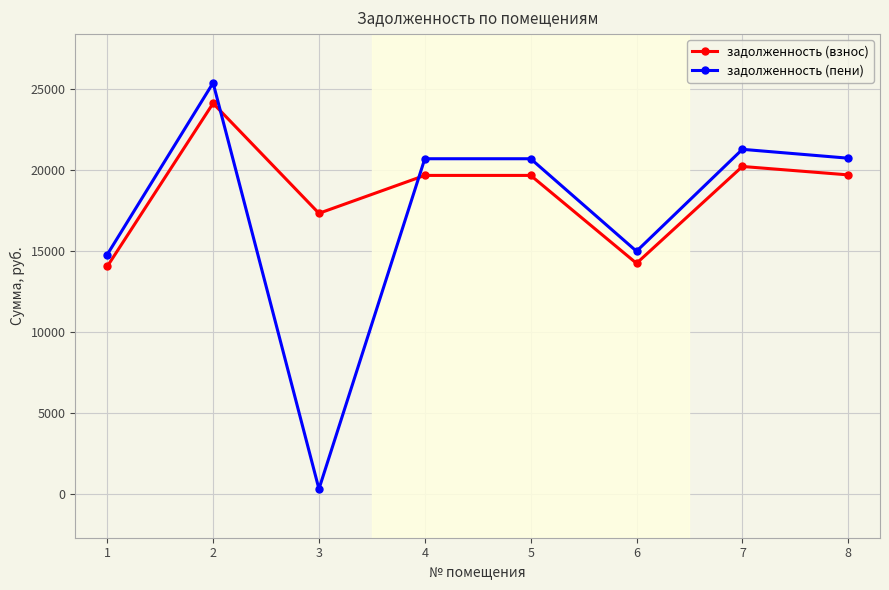

The value of задолженность (пени) at 6 is 19699.2. True or false?

False